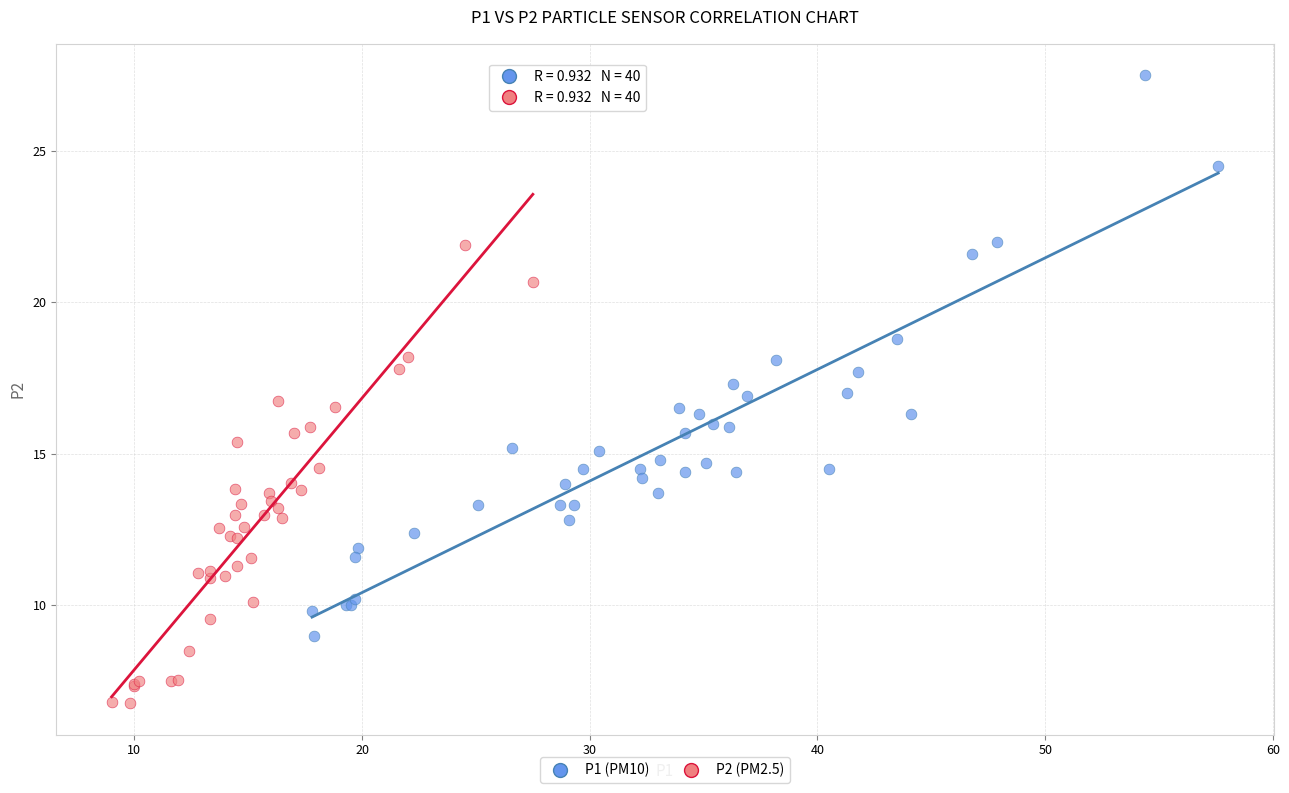

Which series has the largest Y range (max minus min)?

P1 (PM10)